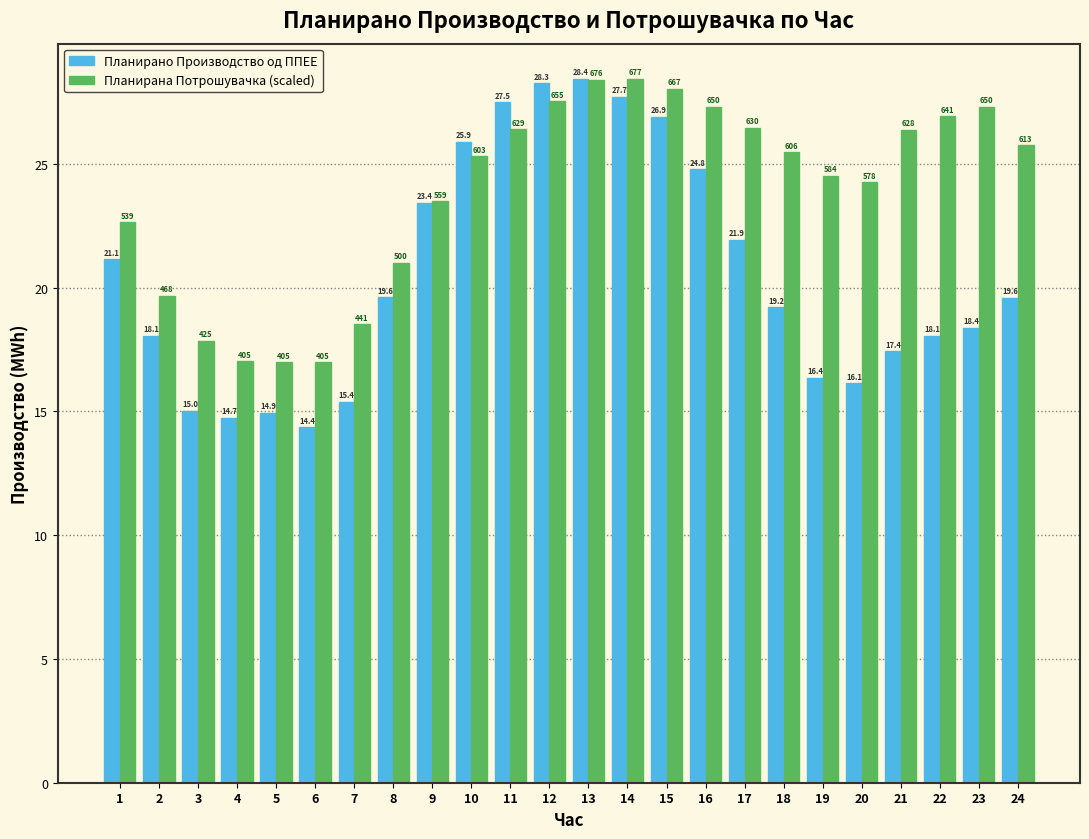

Reading left to right, extract all data points from this chart.

Планирано Производство од ППЕЕ: 21.1	18.1	15.0	14.7	14.9	14.4	15.4	19.6	23.4	25.9	27.5	28.3	28.4	27.7	26.9	24.8	21.9	19.2	16.4	16.1	17.4	18.1	18.4	19.6
Планирана Потрошувачка (scaled): 22.6	19.7	17.9	17.0	17.0	17.0	18.5	21.0	23.5	25.3	26.4	27.5	28.4	28.4	28.0	27.3	26.5	25.5	24.5	24.3	26.4	26.9	27.3	25.8